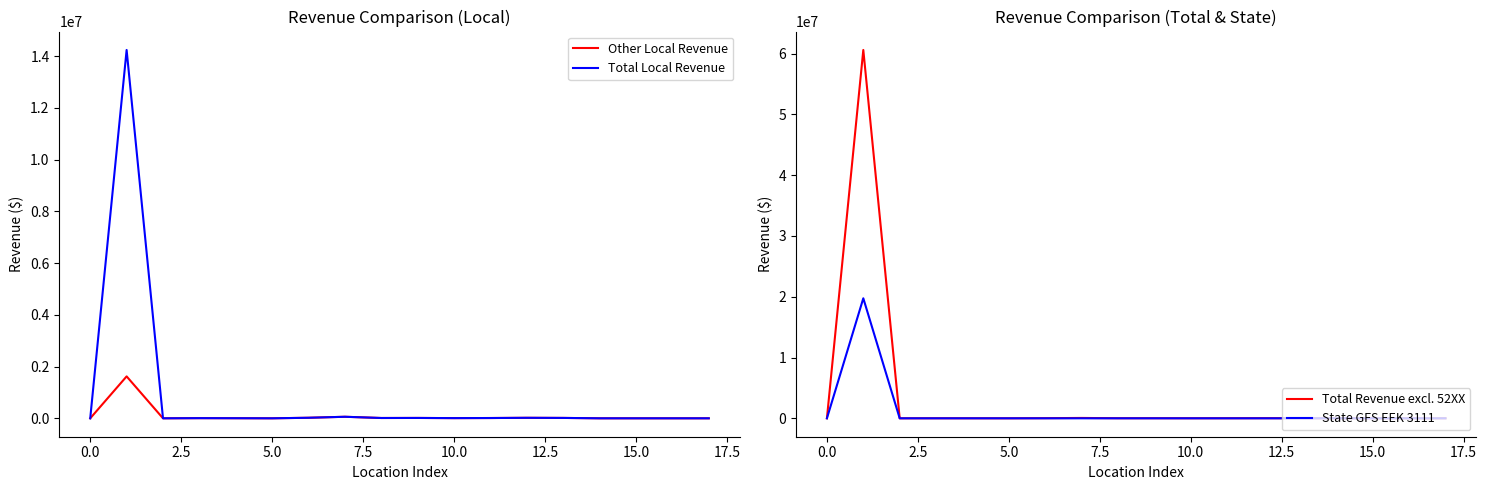

What is the greatest value displayed?

60603512.1